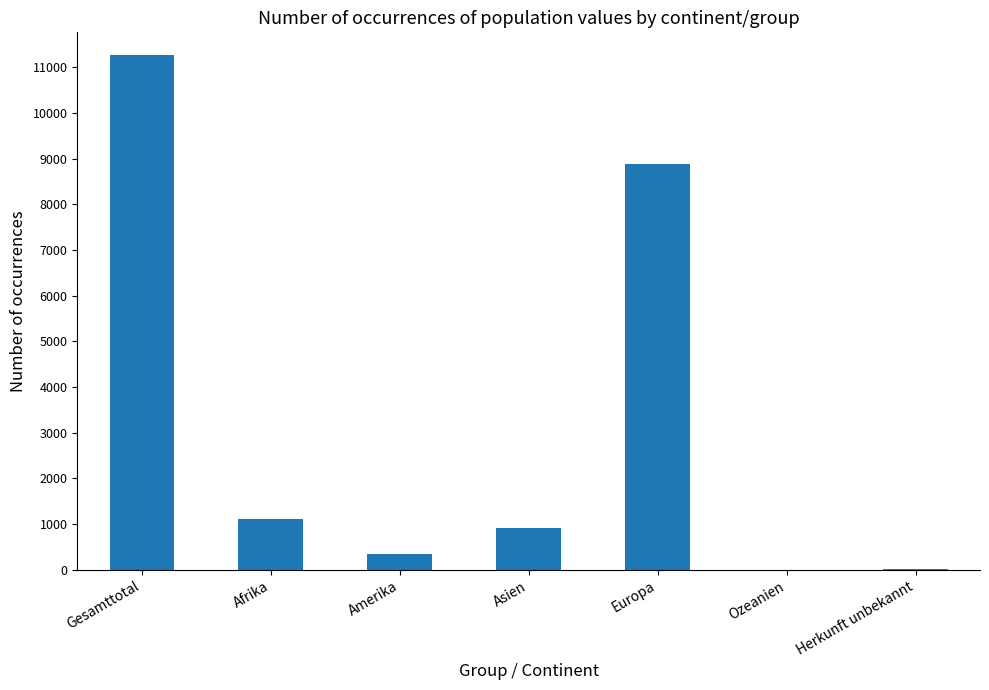

Which label corresponds to the largest value in the chart?

Gesamttotal